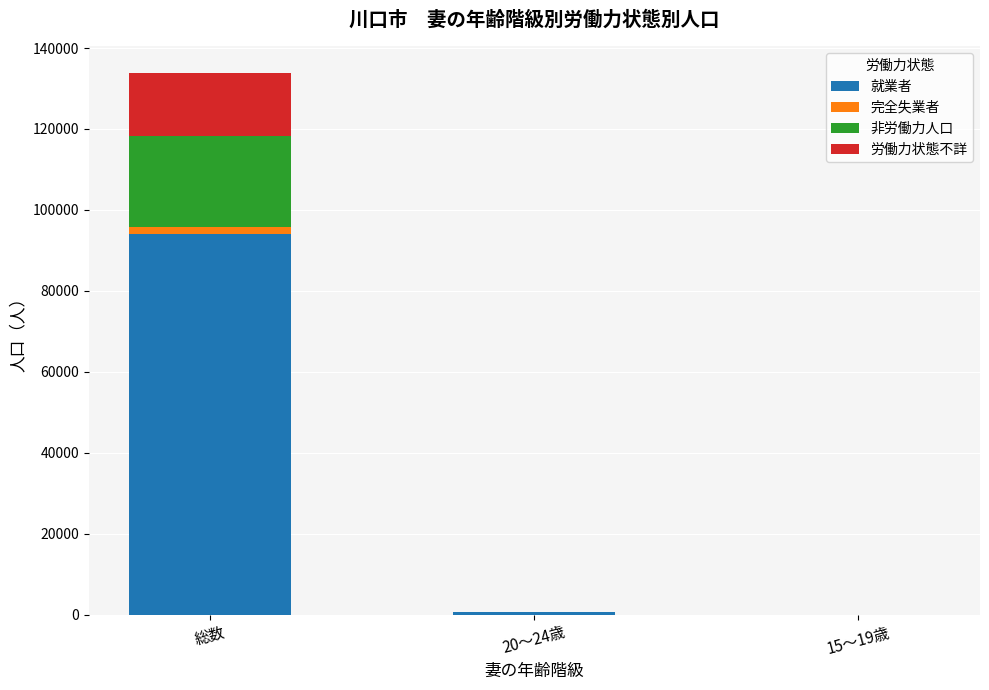

Where is 就業者 nearest to the value 47063?

20～24歳